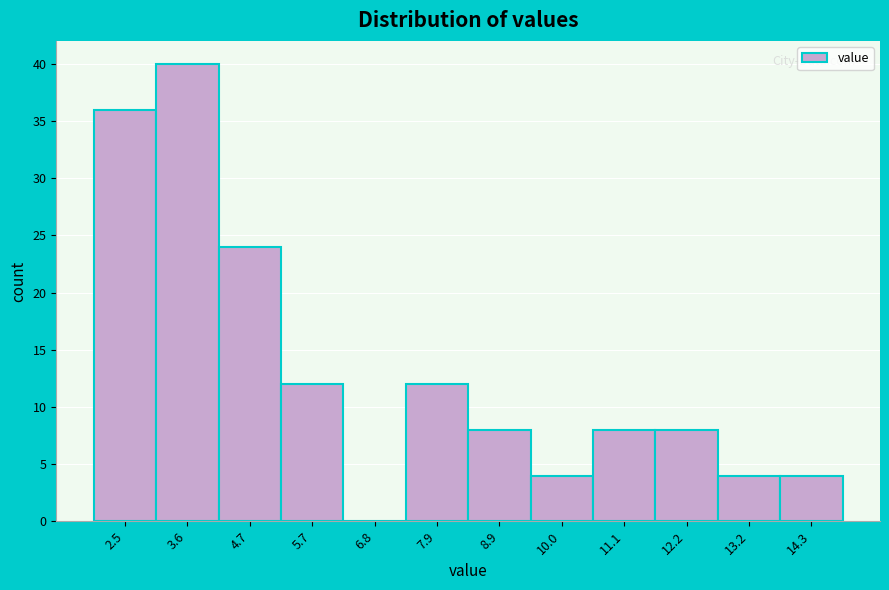

Reading right to left, extract all data points from this chart.

14.3=4	13.2=4	12.2=8	11.1=8	10.0=4	8.9=8	7.9=12	6.8=0	5.7=12	4.7=24	3.6=40	2.5=36